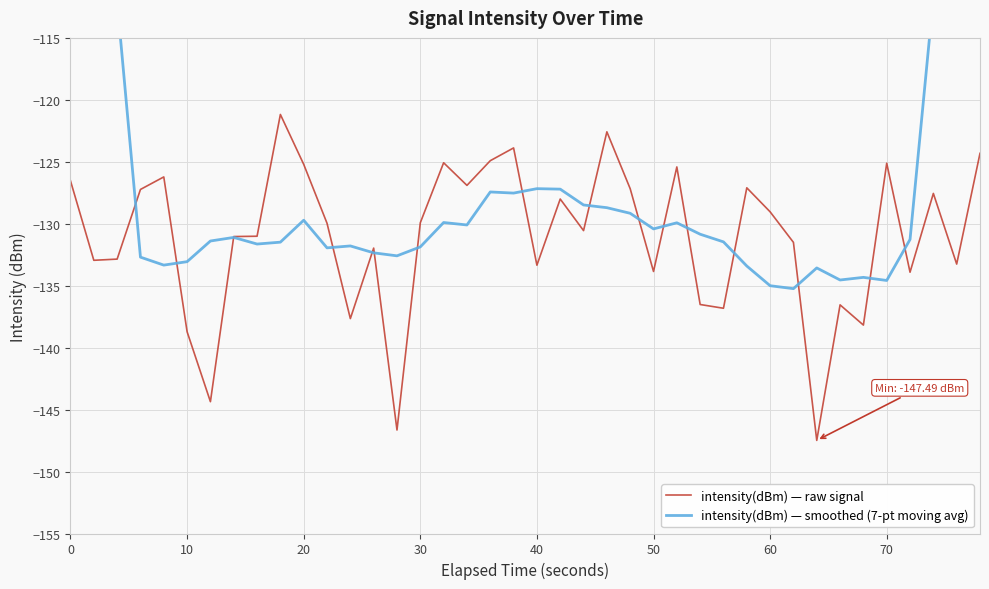

What is the maximum value for intensity(dBm) — raw signal?

-121.2